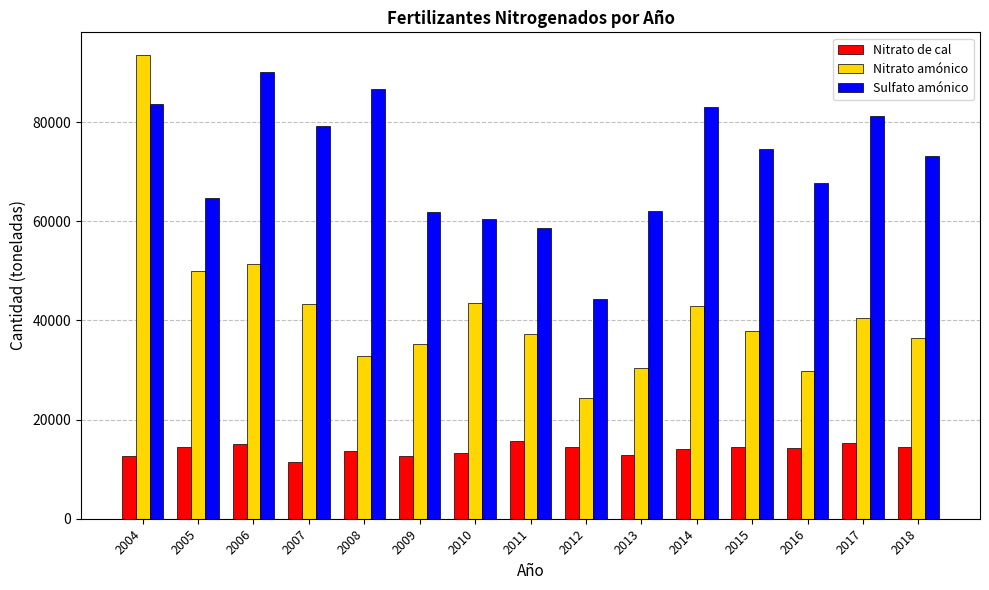

The value of Nitrato amónico at 2009 is 52944.3. True or false?

False